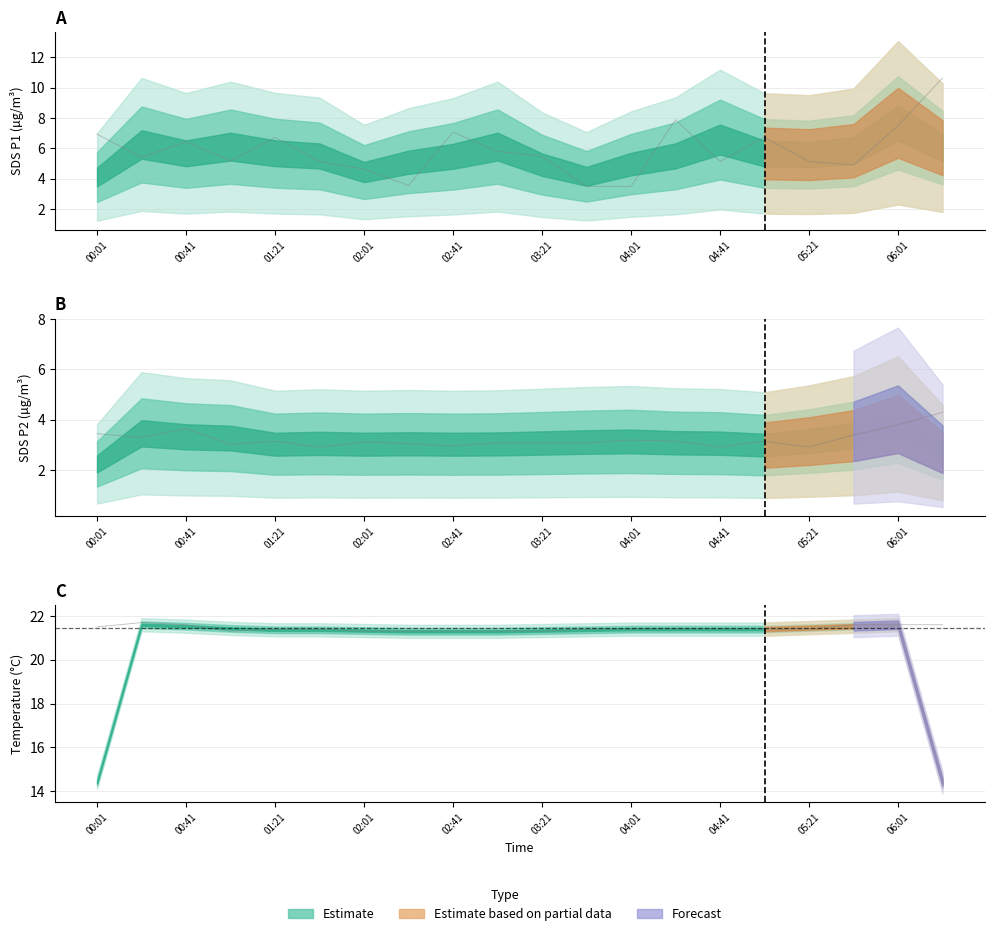

True or false: Raw SDS_P1 and Raw SDS_P2 cross at least once.

False